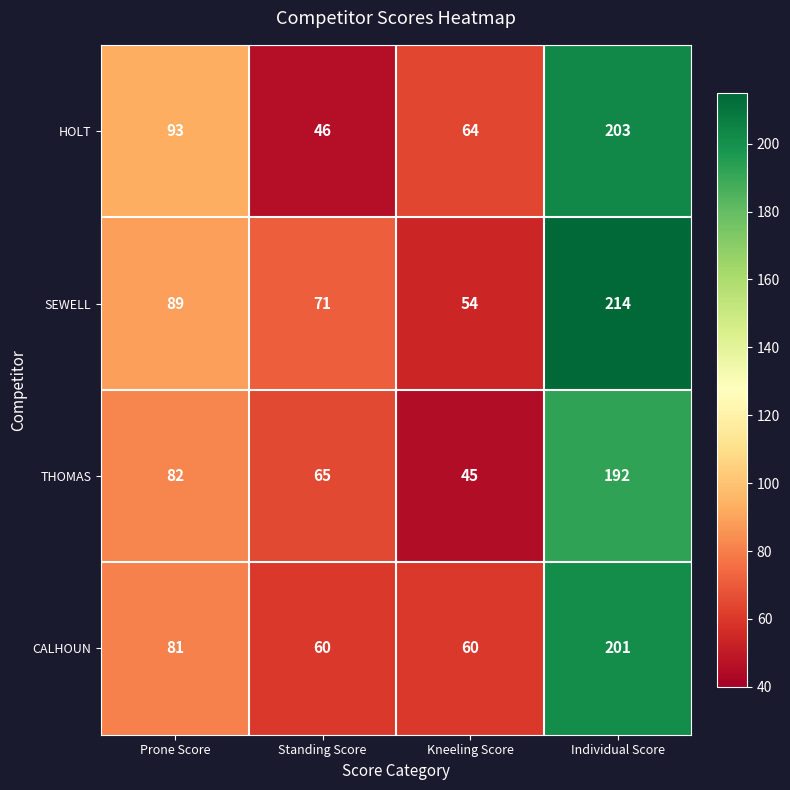

Count the number of categories in the chart.

4